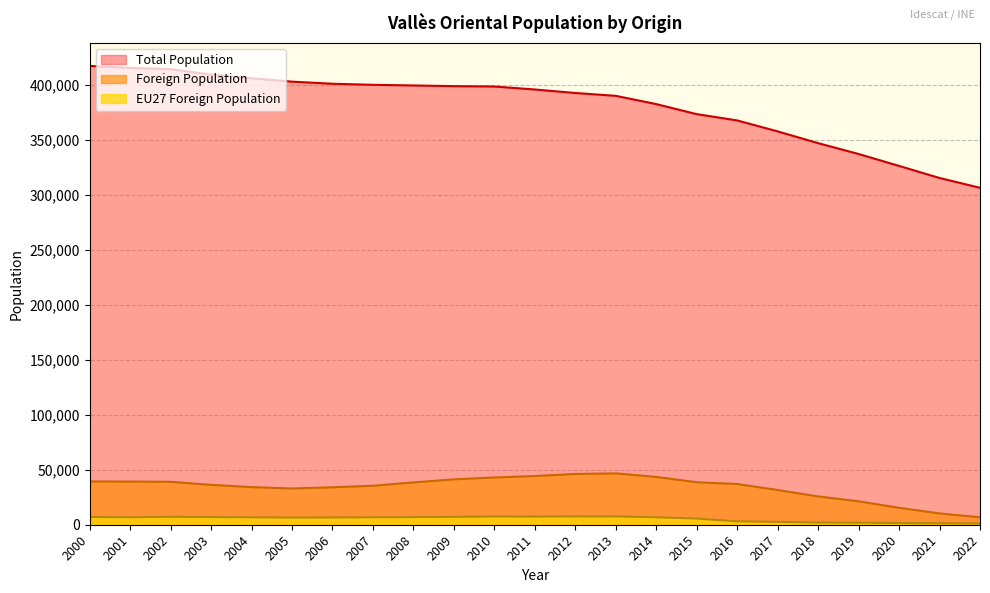

How many interior local valleys does the Foreign Population series have?

1